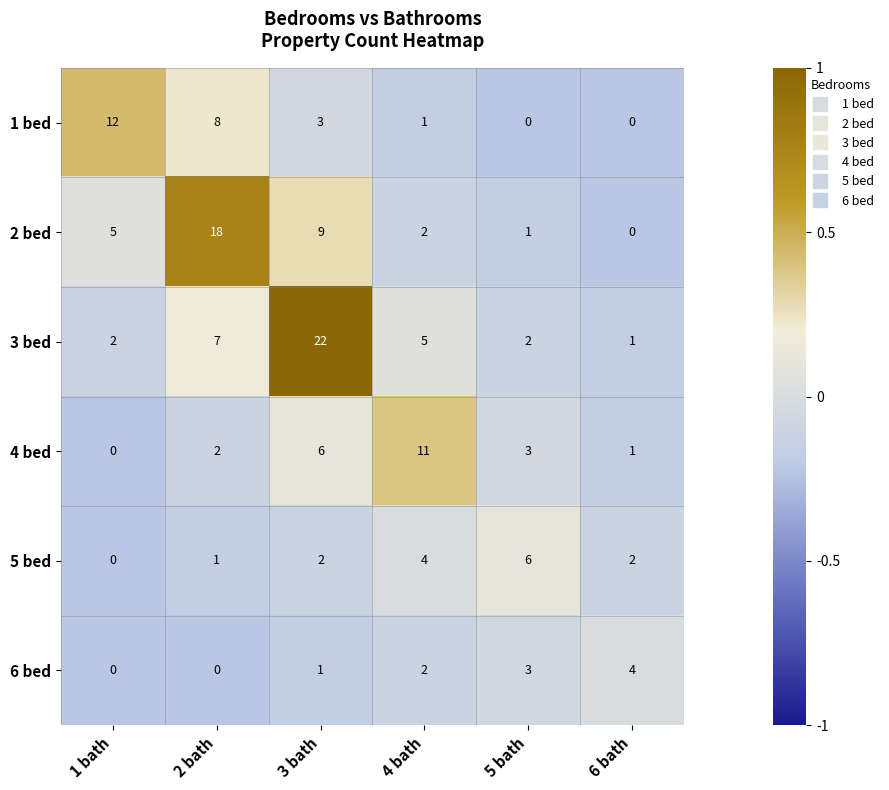

Which category has the highest value in the 6 bed series?

6 bath